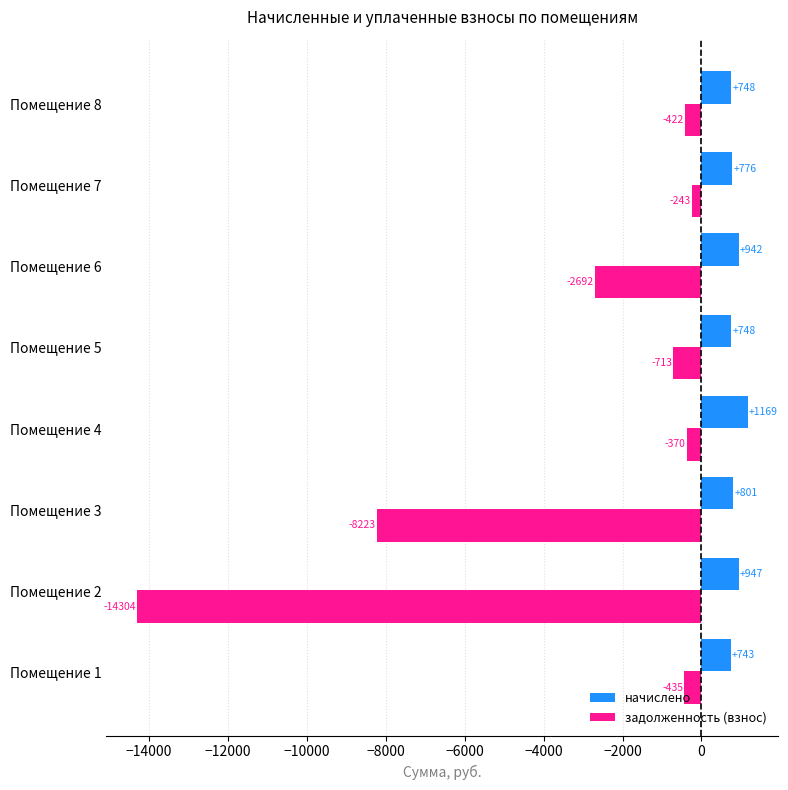

What is the lowest value of the начислено series?

743.3